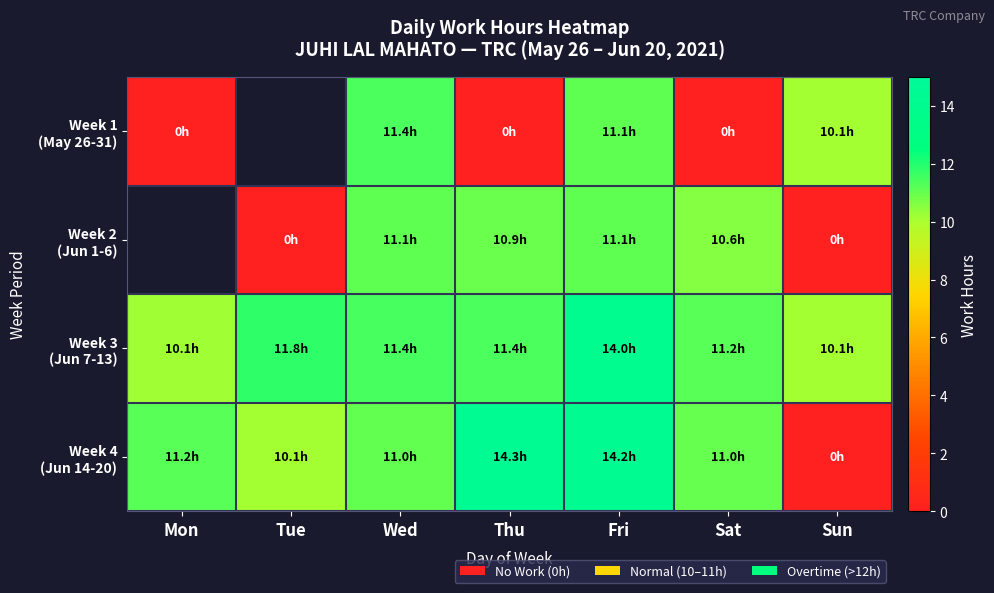

List the labels in order of Week 4 (Jun 14-20) value, largest first.

Thu, Fri, Mon, Wed, Sat, Tue, Sun